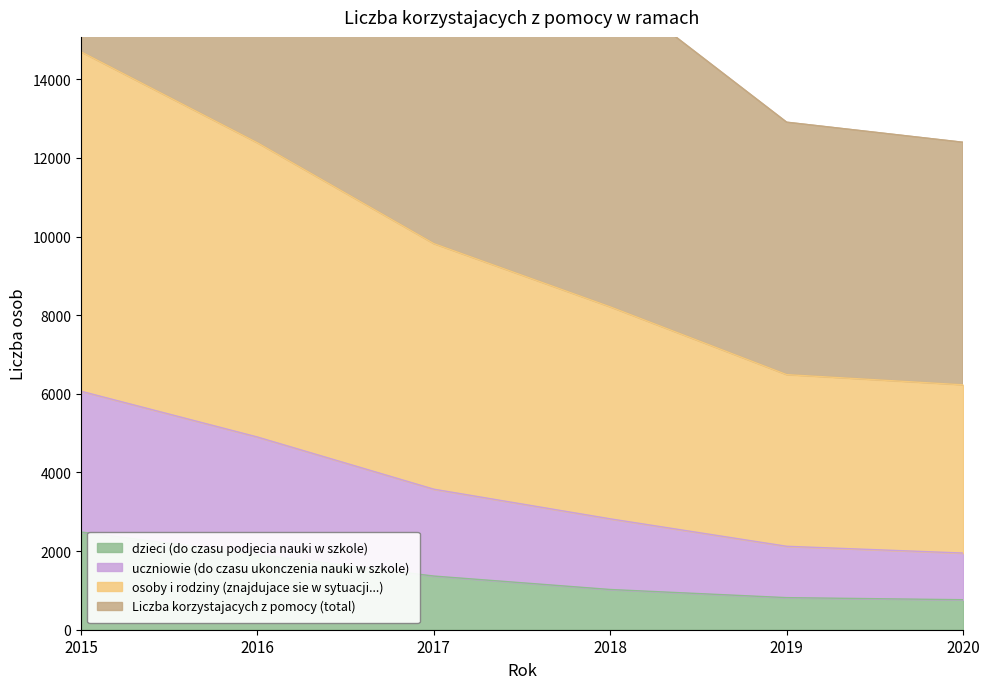

The value of dzieci (do czasu podjecia nauki w szkole) at 2017 is 1916. True or false?

False